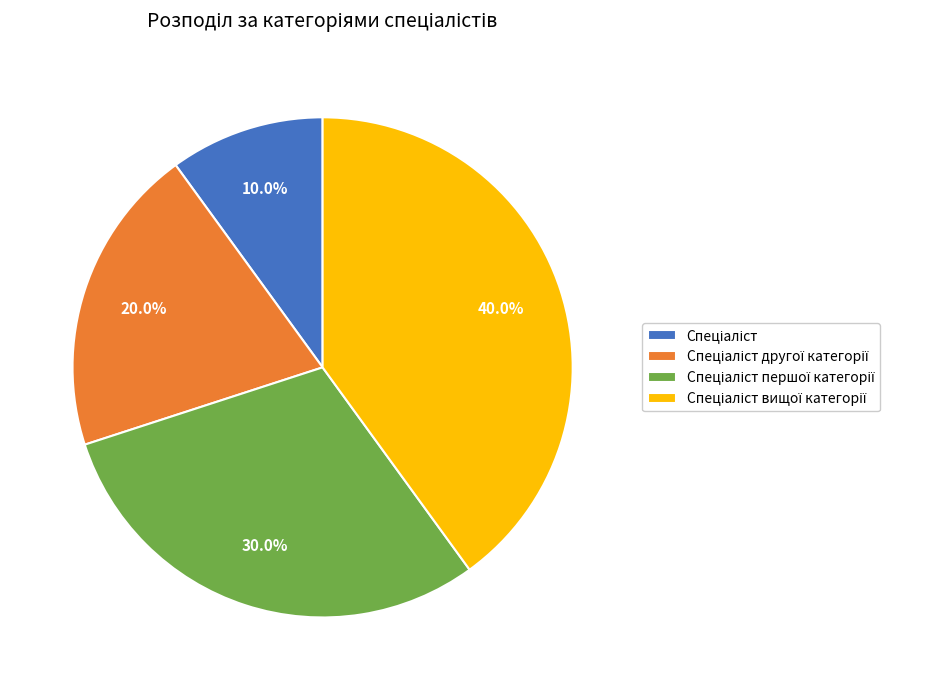

Does any single category account for the majority?

No